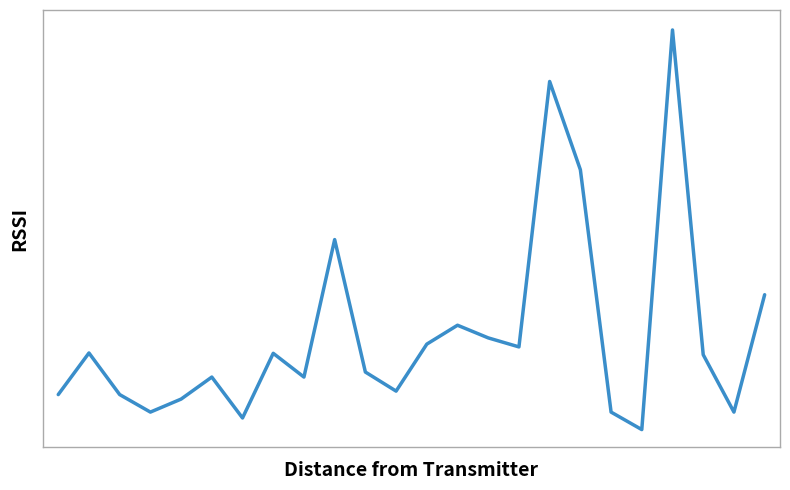

Is this an area chart (filled region under the line)?

No